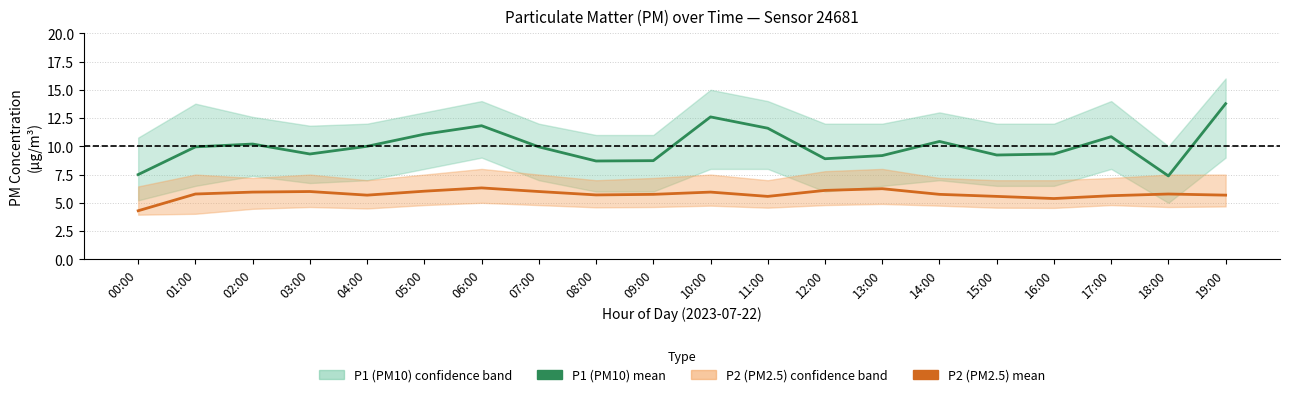

Which has a higher value, 10:00 or 11:00?

10:00